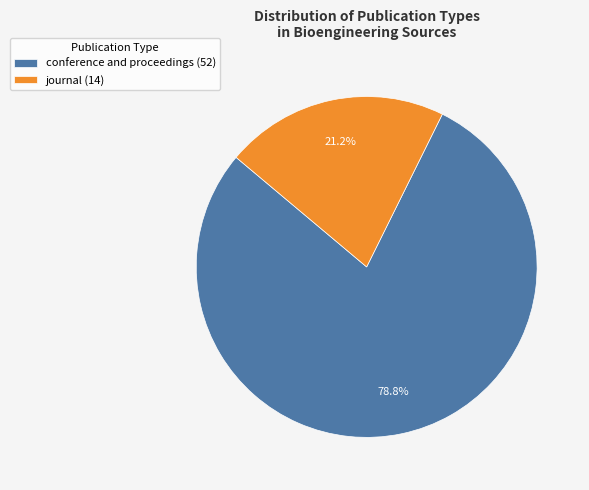

Rank the categories by value from lowest to highest.

journal, conference and proceedings